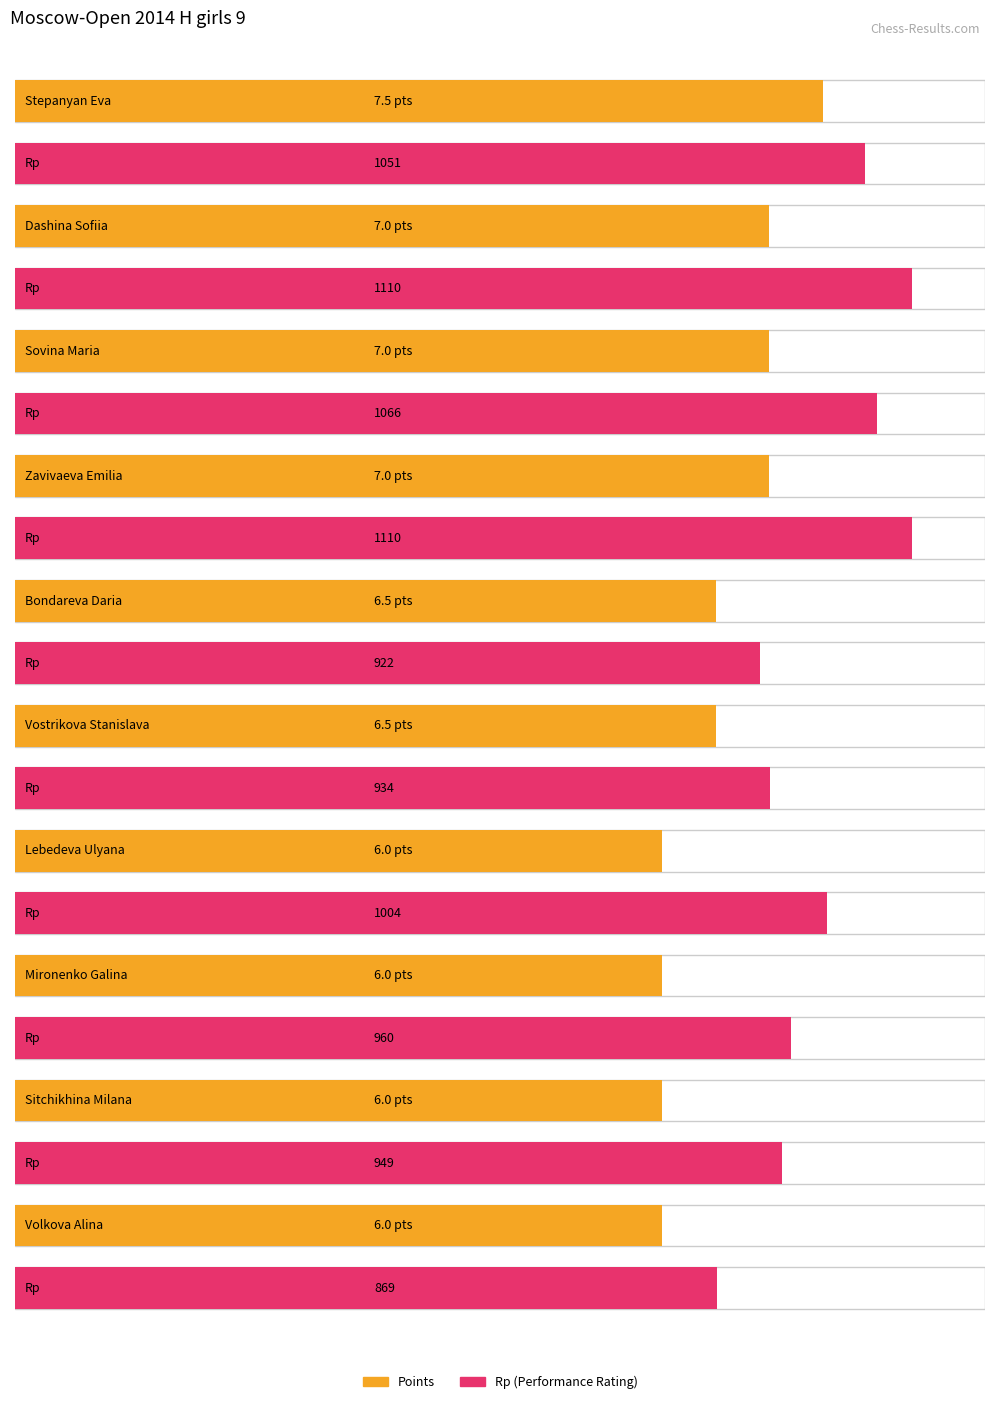

List the series in order of their overall mean, highest first.

Rp, Points